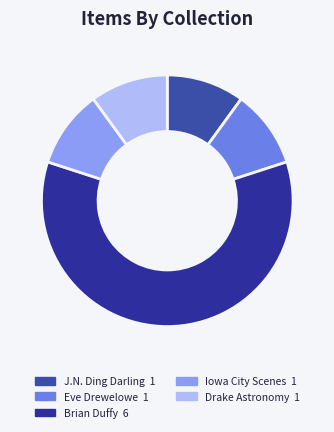

How many segments does this pie chart have?

5